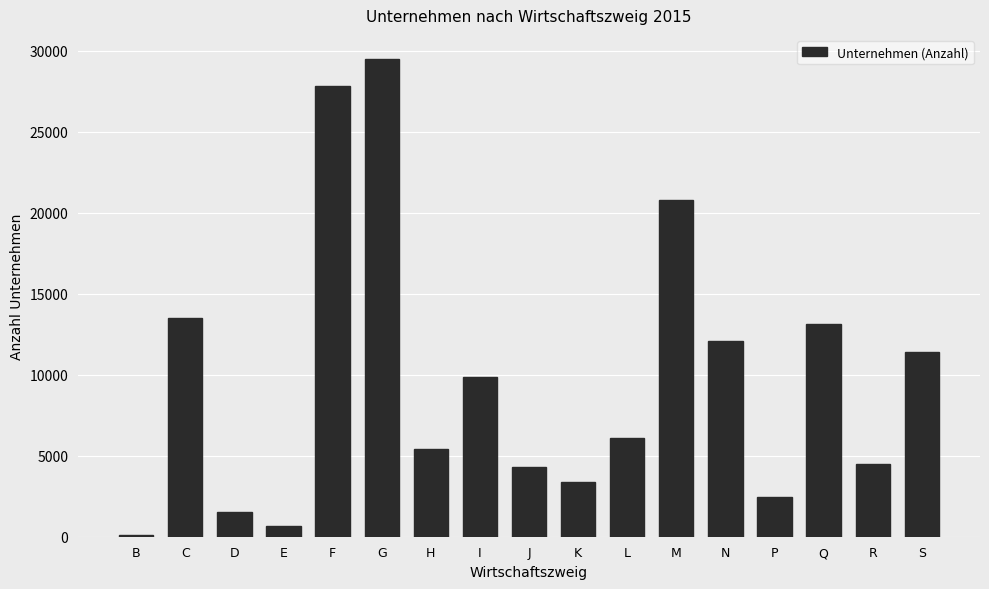

Reading right to left, list all the values displayed in this chart.

11373	4504	13131	2439	12083	20790	6105	3368	4280	9878	5424	29501	27811	658	1508	13495	99